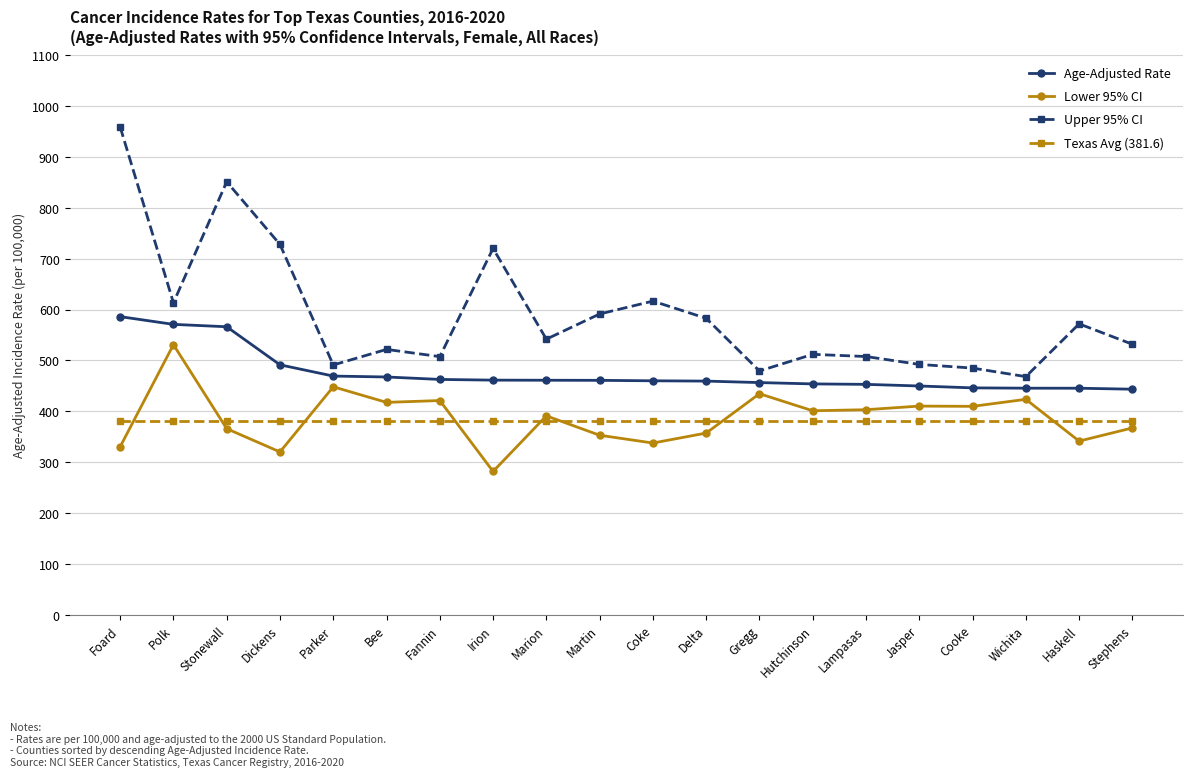

At which category is the sum across all series the highest?

Foard